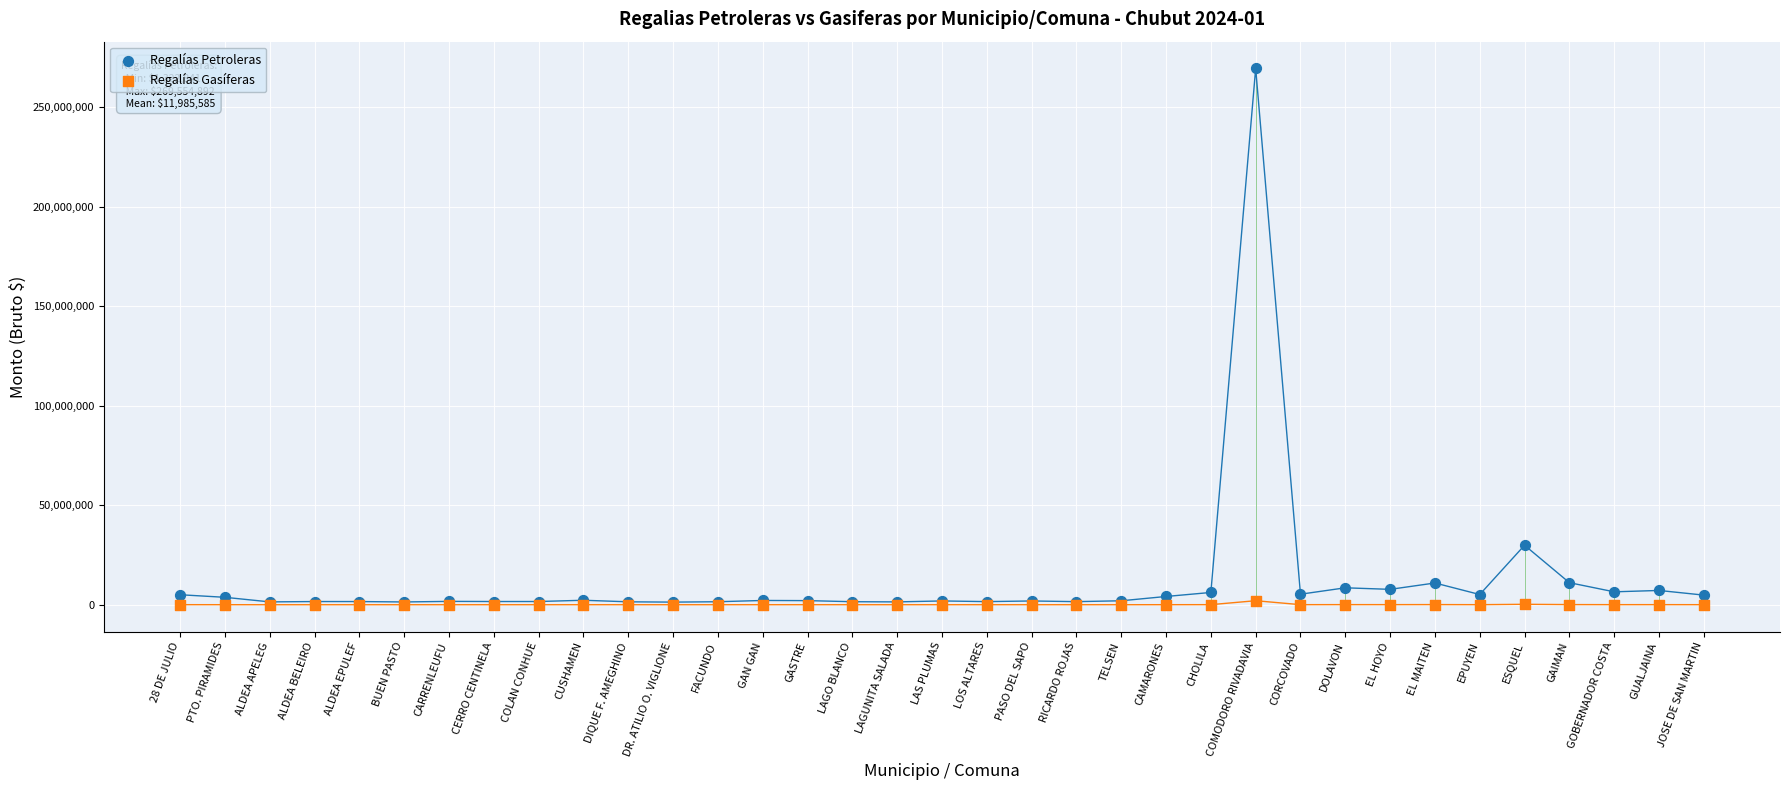

Across all series, what Y value is closest to 134782421?

29908463.1